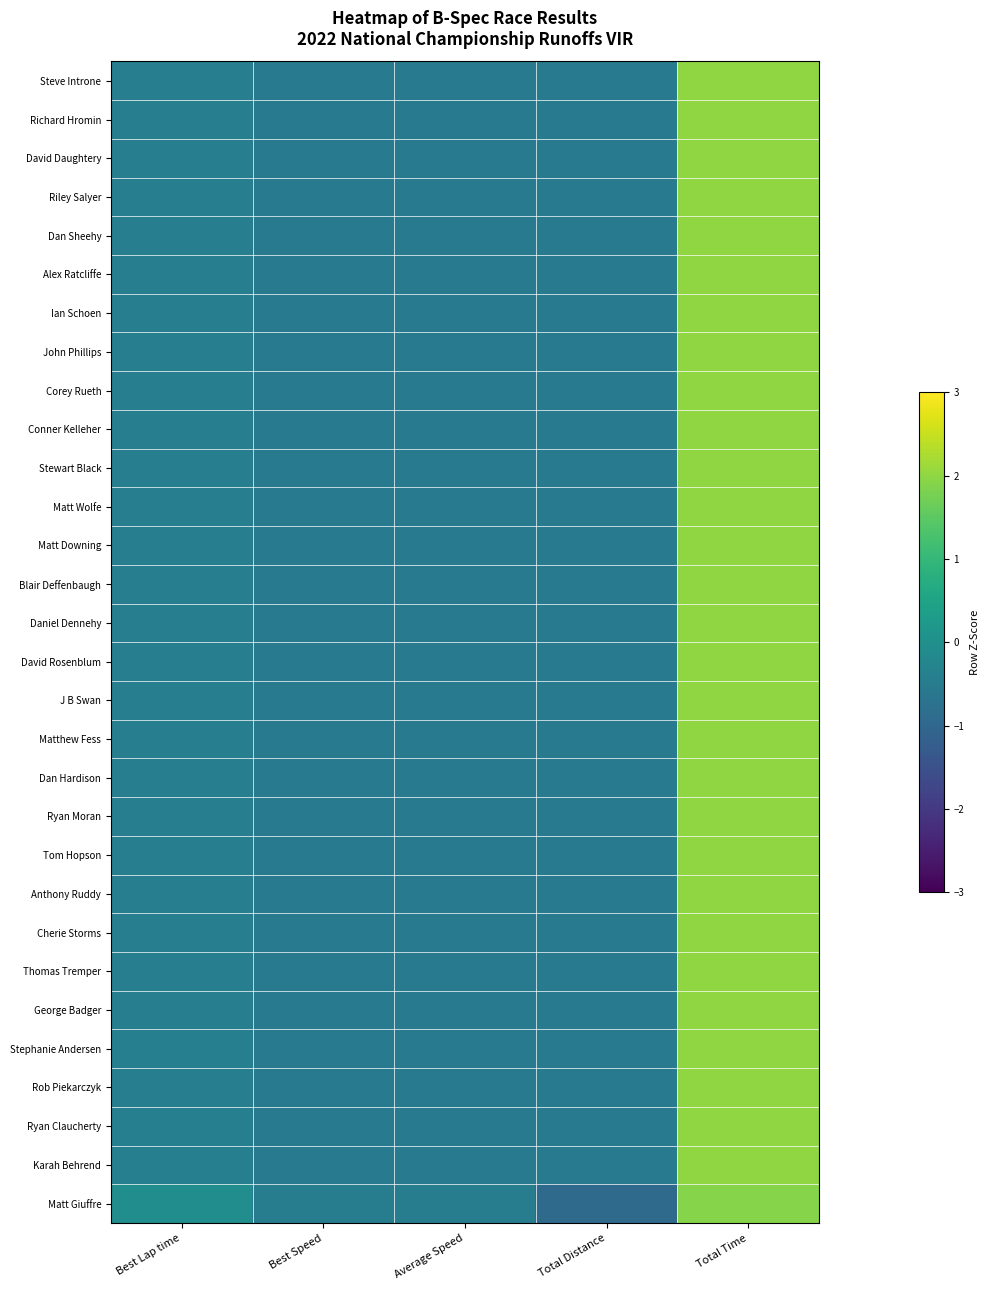

Rank the series by their maximum value, from highest to lowest.

Riley Salyer, Rob Piekarczyk, David Daughtery, Richard Hromin, Steve Introne, Dan Sheehy, Alex Ratcliffe, Conner Kelleher, Corey Rueth, John Phillips, Stewart Black, Matt Wolfe, Matthew Fess, Ian Schoen, Ryan Moran, Dan Hardison, Tom Hopson, Matt Downing, Blair Deffenbaugh, Daniel Dennehy, Thomas Tremper, David Rosenblum, George Badger, J B Swan, Anthony Ruddy, Cherie Storms, Stephanie Andersen, Ryan Claucherty, Karah Behrend, Matt Giuffre